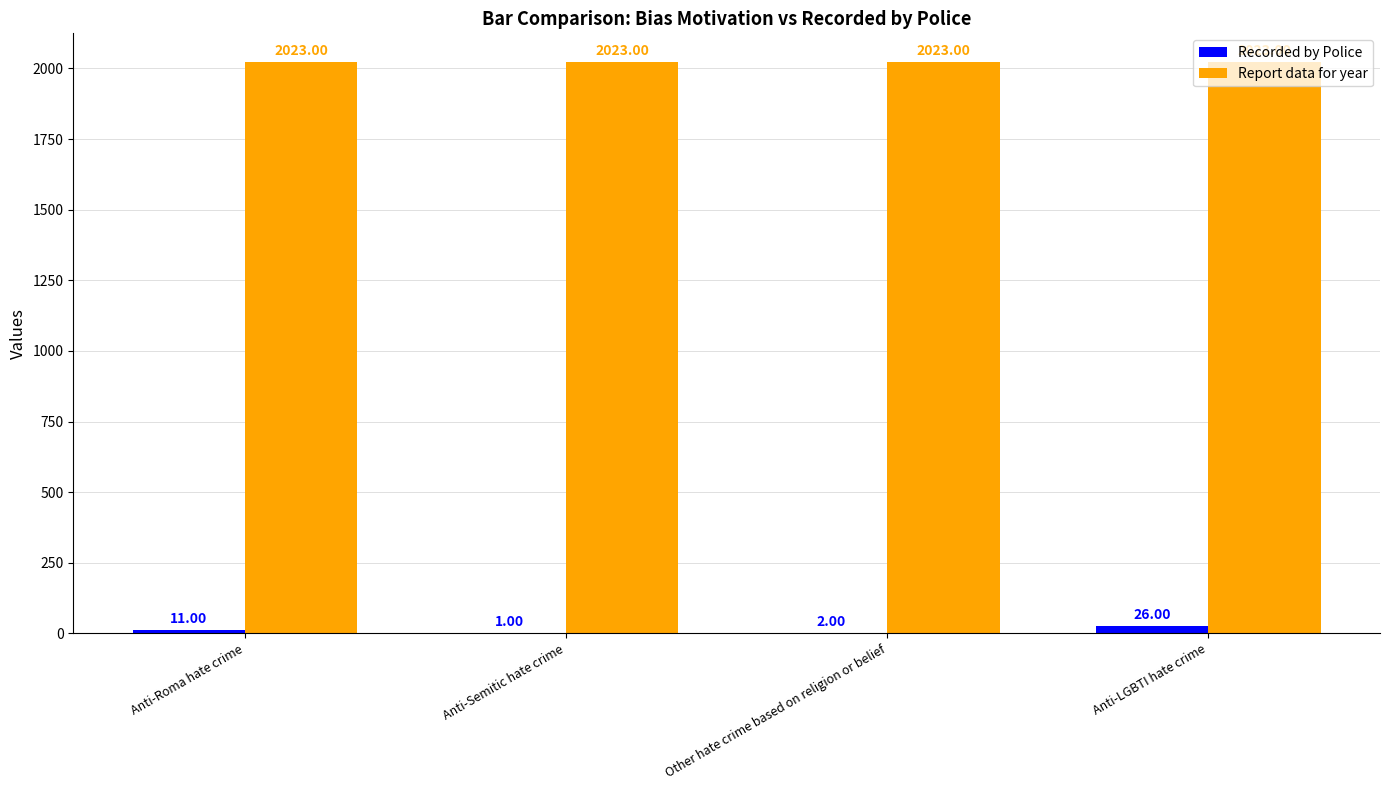

Between Other hate crime based on religion or belief and Anti-LGBTI hate crime, which series saw the biggest shift?

Recorded by Police